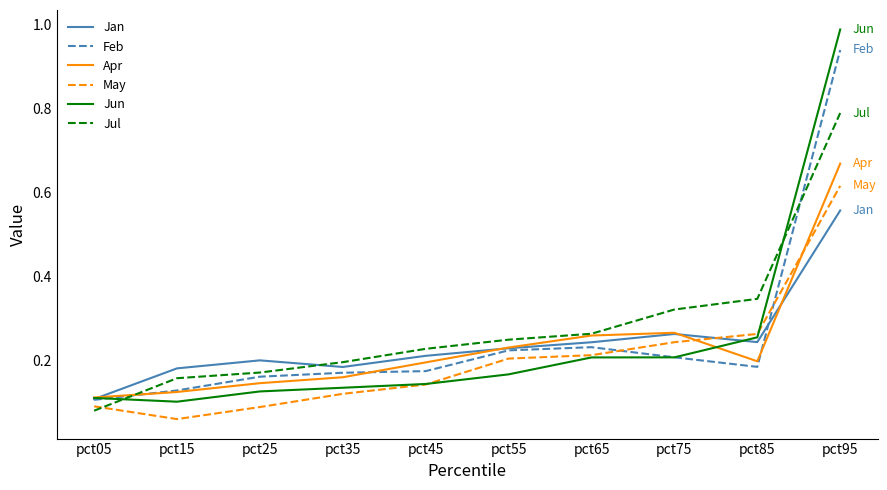

True or false: Feb has a value of 0.3 at pct85.

False